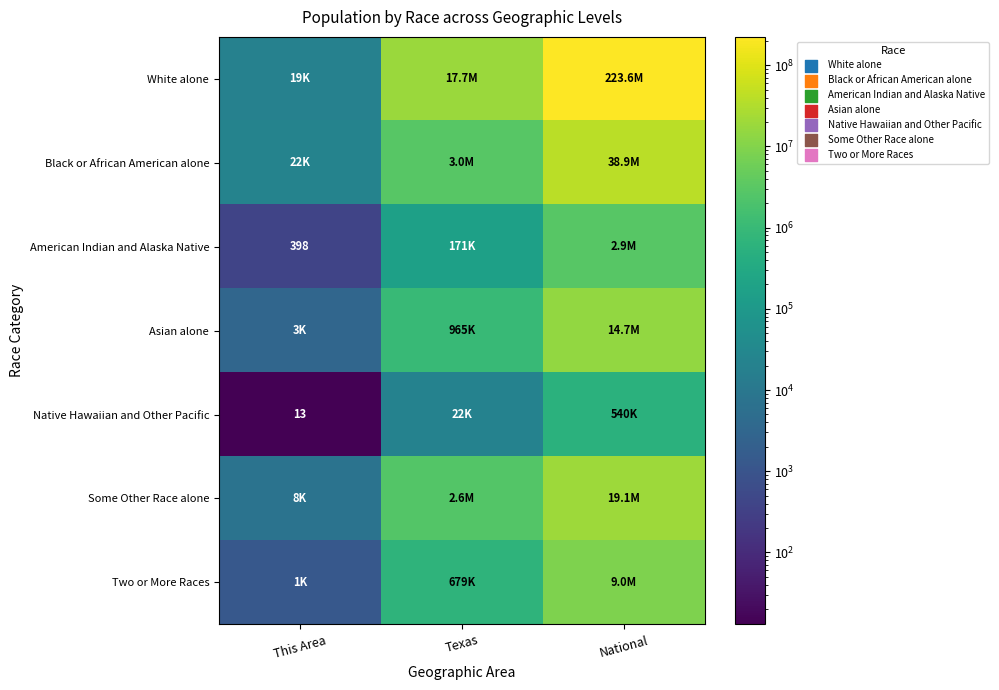

The Native Hawaiian and Other Pacific series shows 8 at This Area. True or false?

False